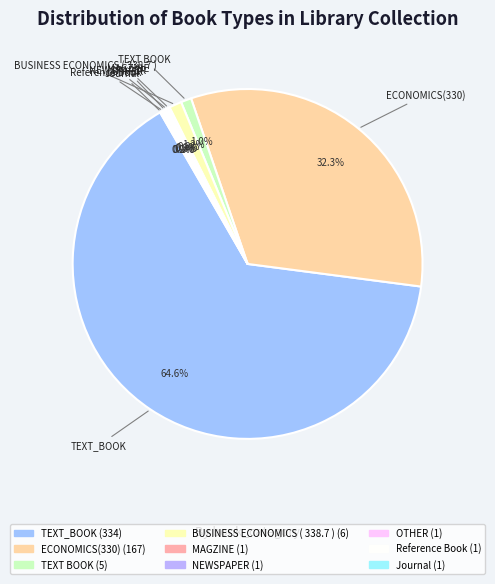

Which slice is the largest?

TEXT_BOOK